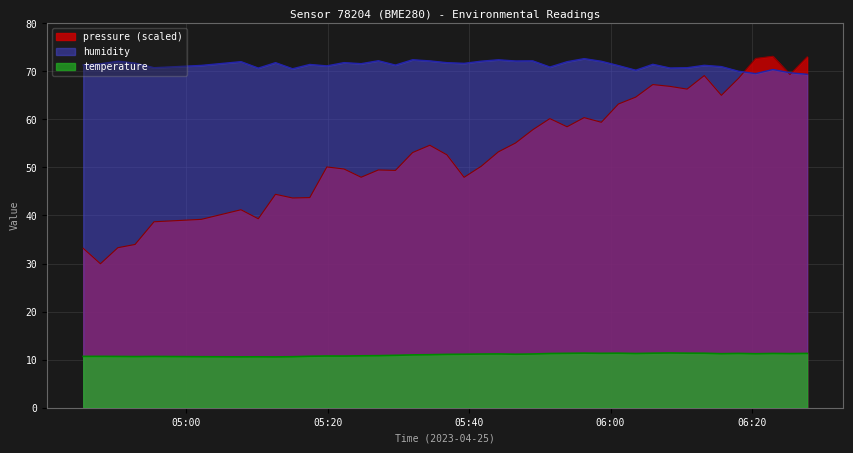

What is the greatest value displayed?

73.1